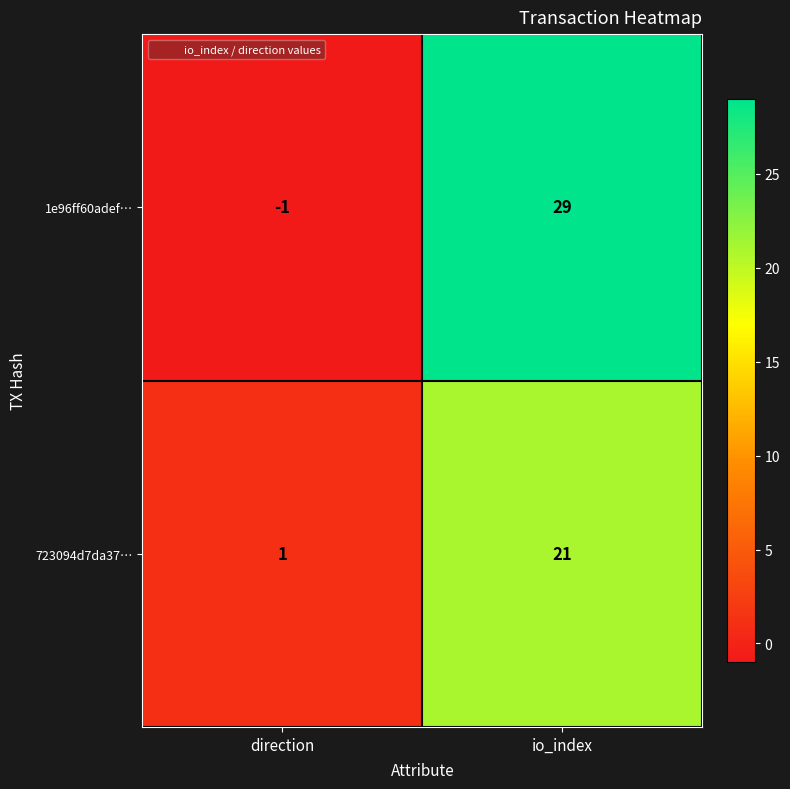

Rank the series by their maximum value, from highest to lowest.

1e96ff60adef…, 723094d7da37…